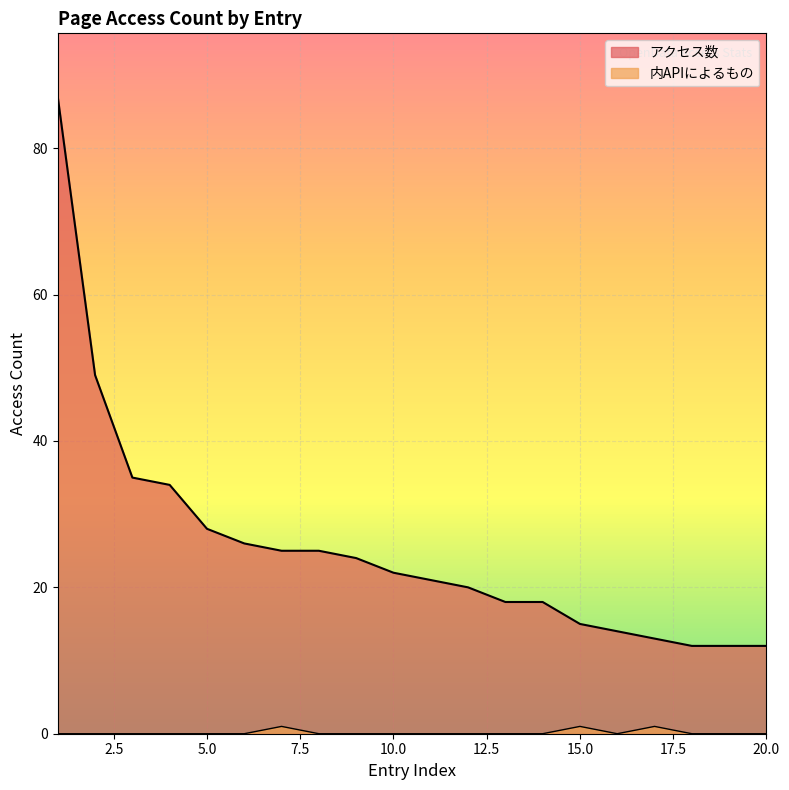

How many interior local valleys does the 内APIによるもの series have?

1